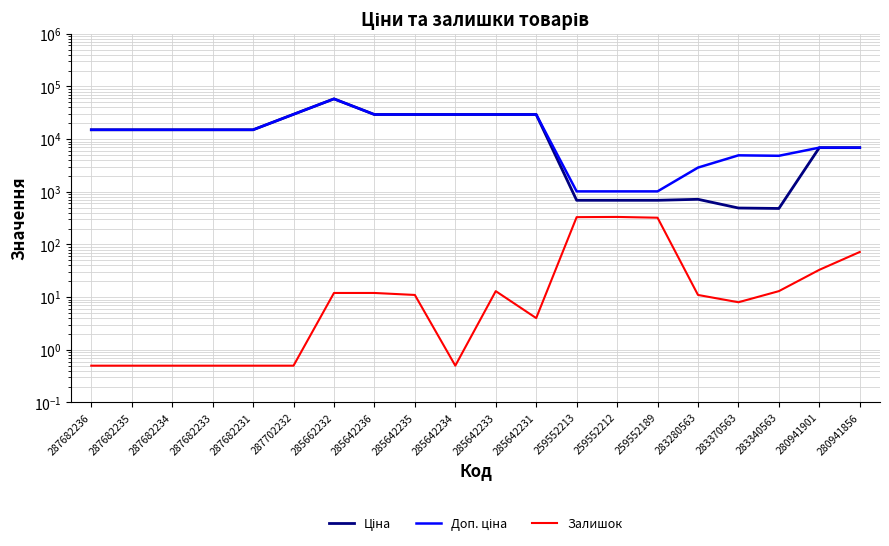

Rank the series by their maximum value, from lowest to highest.

Залишок, Ціна, Доп. ціна